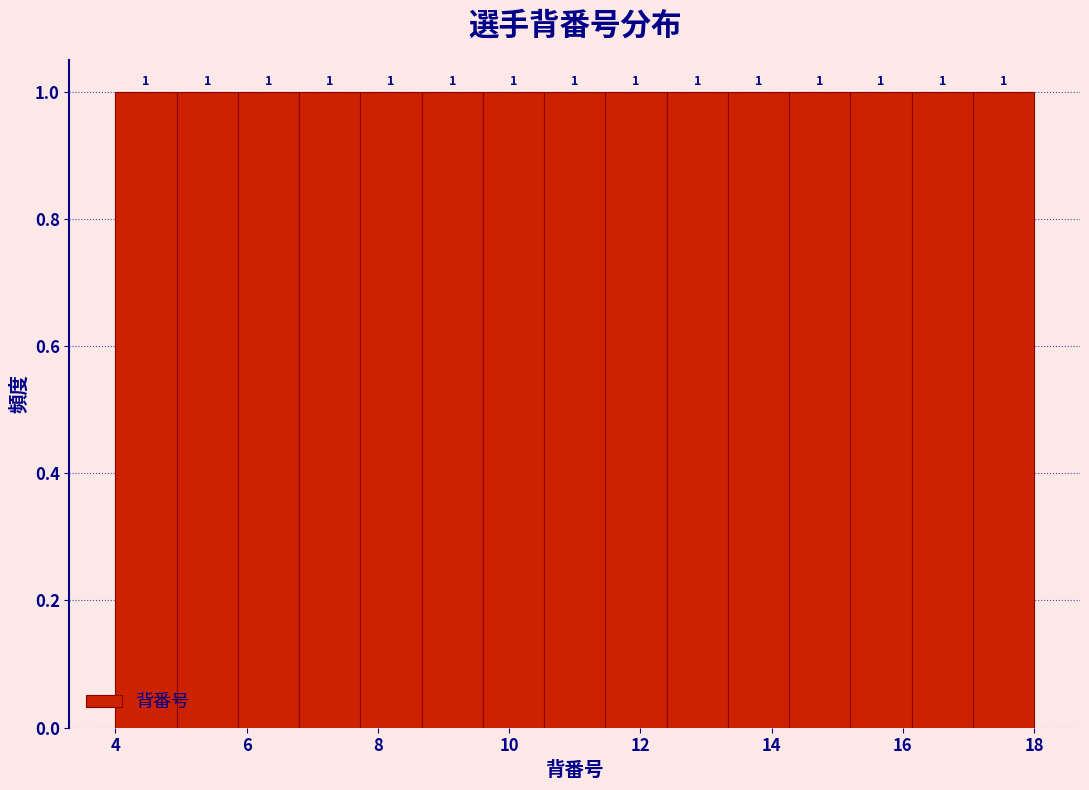

Reading left to right, transcribe this chart: for each bar, give the range it covers on the x-axis and its height. The bar edges are not printed on the chart, so give them approximately, as read against the axis.

4.0 to 5.0: 1
5.0 to 5.8: 1
5.8 to 6.8: 1
6.8 to 7.8: 1
7.8 to 8.6: 1
8.6 to 9.6: 1
9.6 to 10.6: 1
10.6 to 11.4: 1
11.4 to 12.4: 1
12.4 to 13.4: 1
13.4 to 14.2: 1
14.2 to 15.2: 1
15.2 to 16.2: 1
16.2 to 17.0: 1
17.0 to 18.0: 1